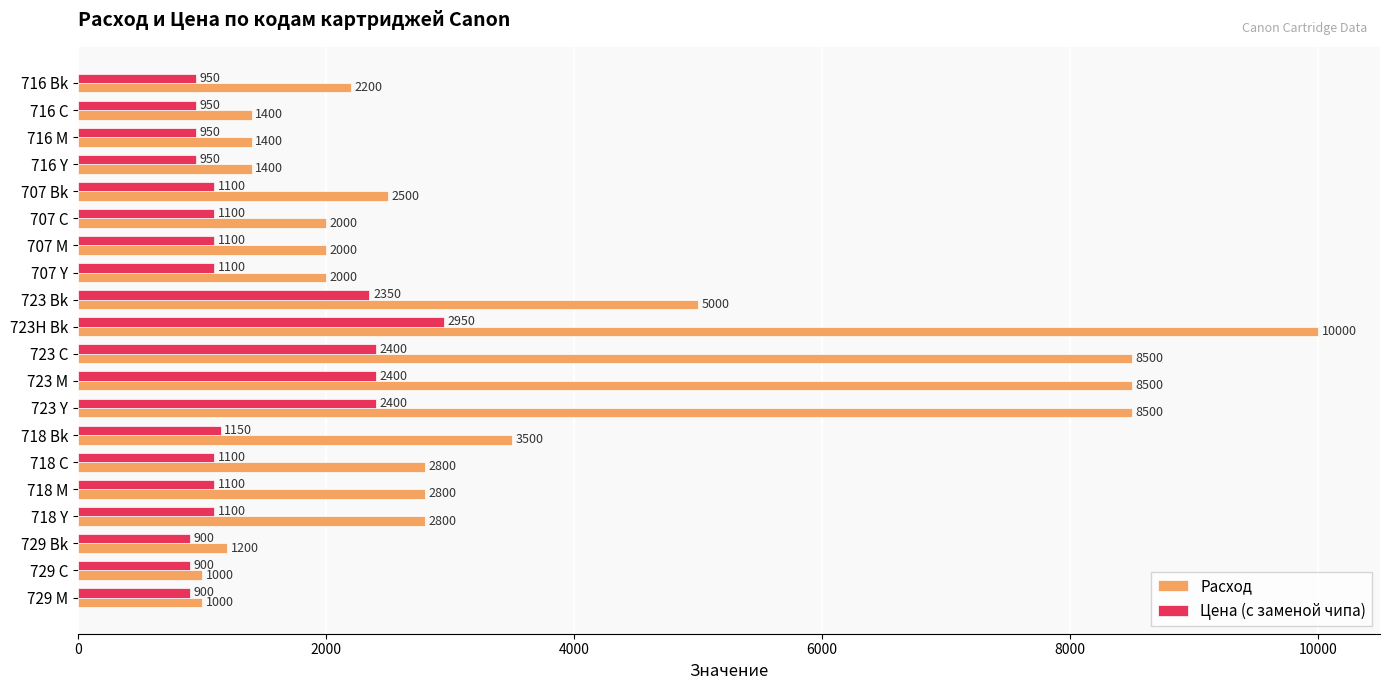

Which series has the largest range (max minus min)?

Расход